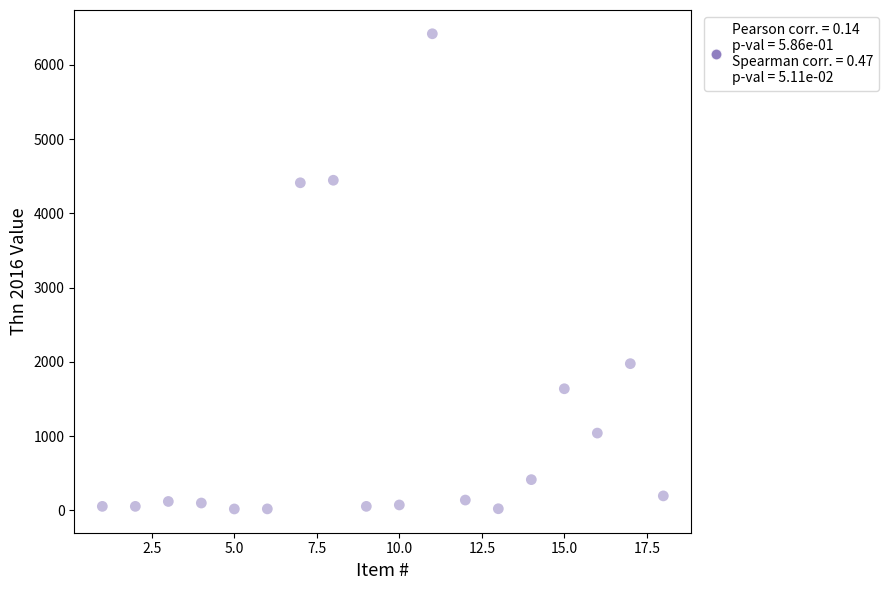

What is the range of X values (max minus min)?

17